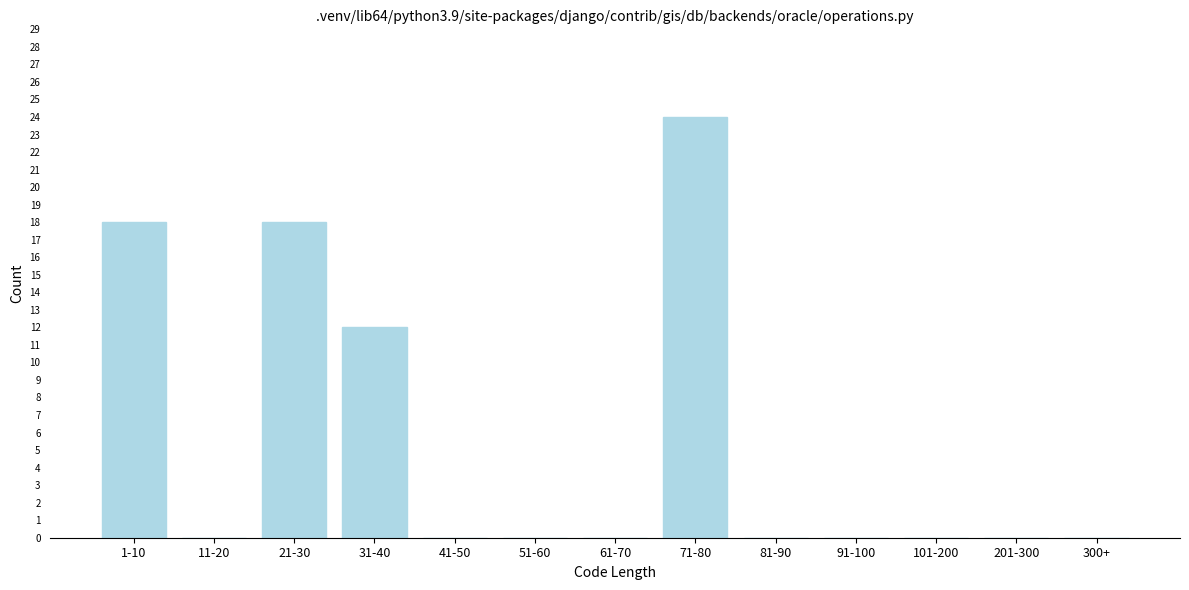

Reading left to right, transcribe all the data shown in this chart.

1-10=18	11-20=0	21-30=18	31-40=12	41-50=0	51-60=0	61-70=0	71-80=24	81-90=0	91-100=0	101-200=0	201-300=0	300+=0